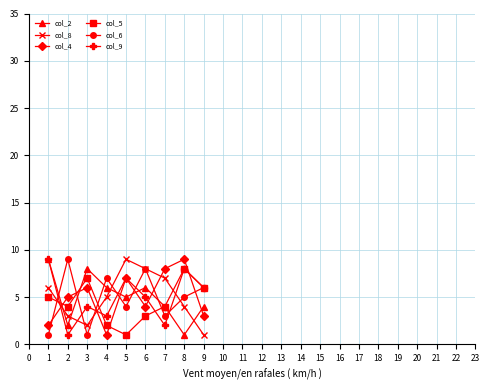

Is it true that col_9 equals 1 at 1?

False